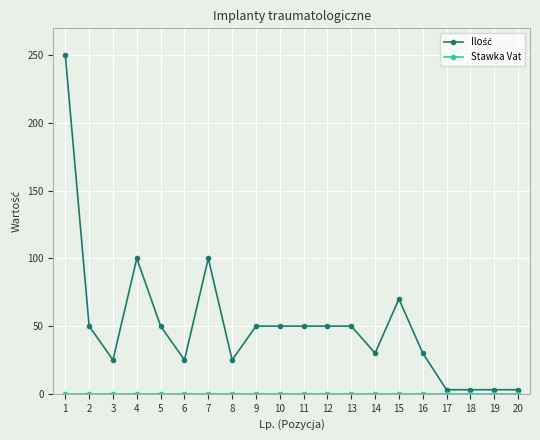

Reading left to right, extract all data points from this chart.

Ilość: 250.0	50.0	25.0	100.0	50.0	25.0	100.0	25.0	50.0	50.0	50.0	50.0	50.0	30.0	70.0	30.0	3.0	3.0	3.0	3.0
Stawka Vat: 0.1	0.1	0.1	0.1	0.1	0.1	0.1	0.1	0.1	0.1	0.1	0.1	0.1	0.1	0.1	0.1	0.1	0.1	0.1	0.1